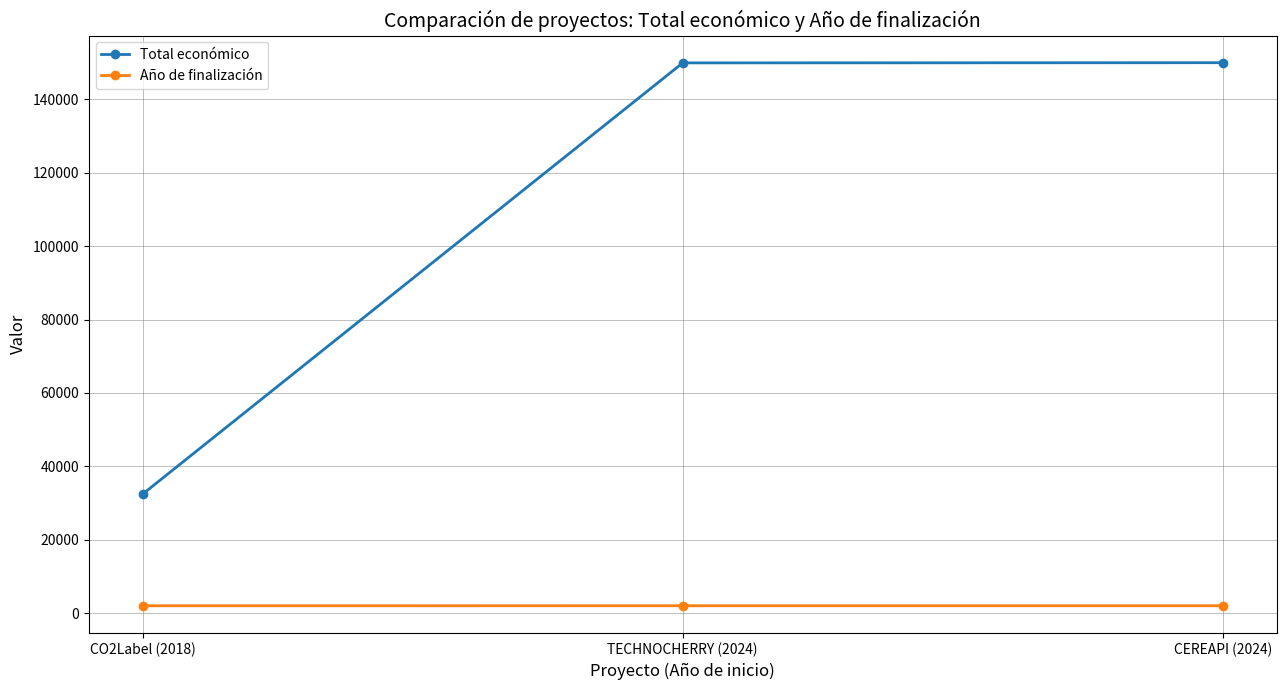

At how many categories does at least one series exceed 100447?

2